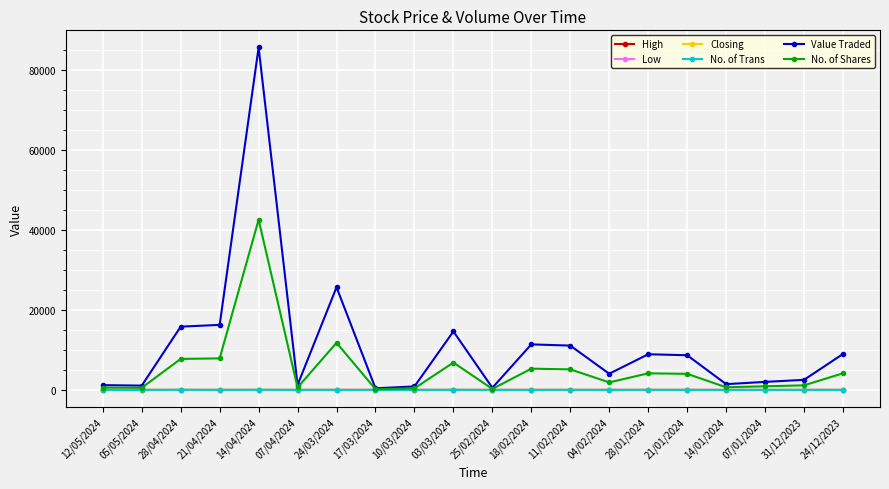

What is the value of the Closing point at the 4th from the left?

2.1